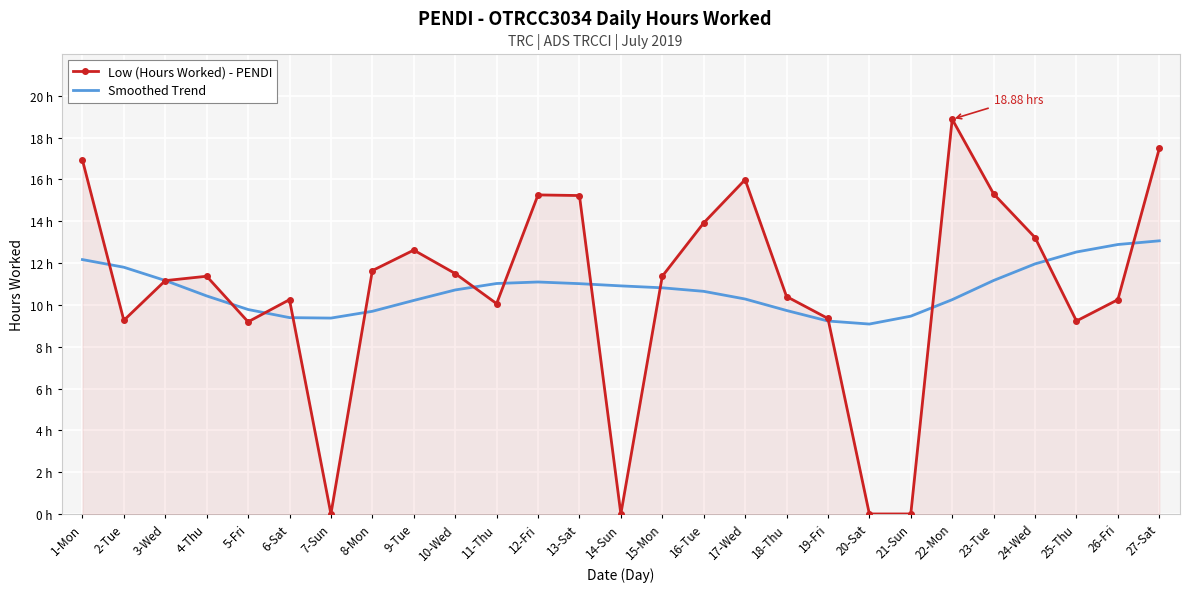

Reading left to right, extract all data points from this chart.

Low (Hours Worked) - PENDI: 1-Mon=16.9	2-Tue=9.3	3-Wed=11.2	4-Thu=11.4	5-Fri=9.2	6-Sat=10.2	7-Sun=0.0	8-Mon=11.6	9-Tue=12.6	10-Wed=11.5	11-Thu=10.1	12-Fri=15.3	13-Sat=15.2	14-Sun=0.0	15-Mon=11.4	16-Tue=13.9	17-Wed=16.0	18-Thu=10.4	19-Fri=9.3	20-Sat=0.0	21-Sun=0.0	22-Mon=18.9	23-Tue=15.3	24-Wed=13.2	25-Thu=9.2	26-Fri=10.2	27-Sat=17.5
Smoothed Trend: 1-Mon=12.2	2-Tue=11.8	3-Wed=11.2	4-Thu=10.4	5-Fri=9.8	6-Sat=9.4	7-Sun=9.4	8-Mon=9.7	9-Tue=10.2	10-Wed=10.7	11-Thu=11.0	12-Fri=11.1	13-Sat=11.0	14-Sun=10.9	15-Mon=10.8	16-Tue=10.6	17-Wed=10.3	18-Thu=9.7	19-Fri=9.2	20-Sat=9.1	21-Sun=9.5	22-Mon=10.2	23-Tue=11.2	24-Wed=12.0	25-Thu=12.5	26-Fri=12.9	27-Sat=13.1